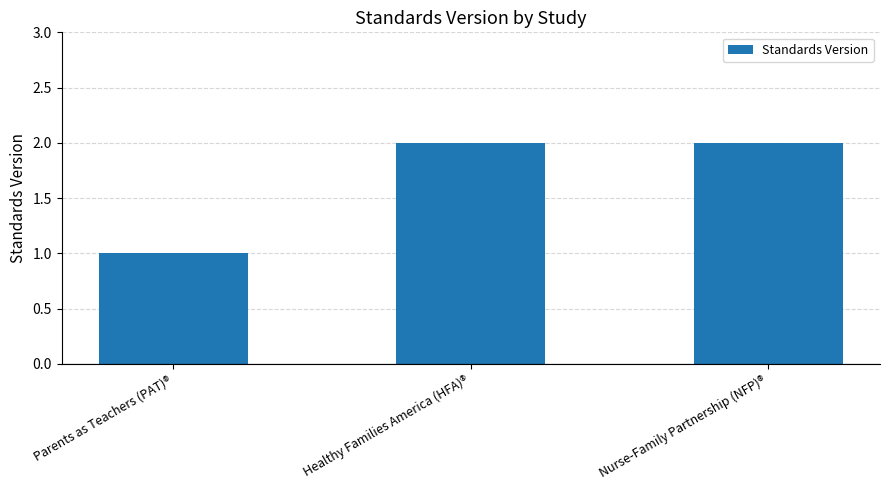

Does the chart contain any negative values?

No